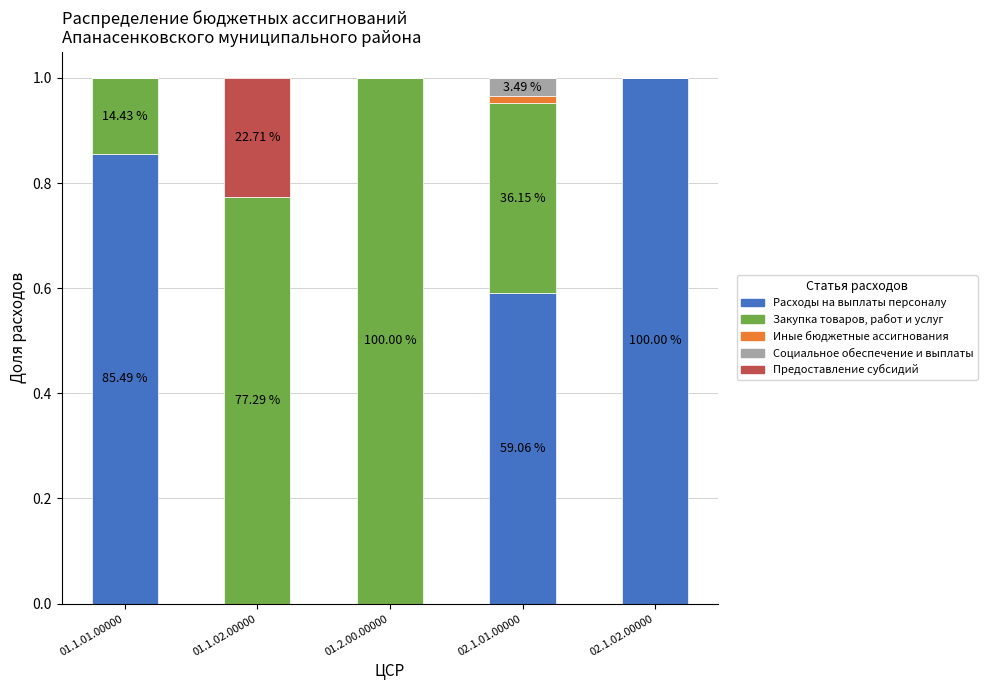

What is the total value across all series at 02.1.02.00000?

1.0